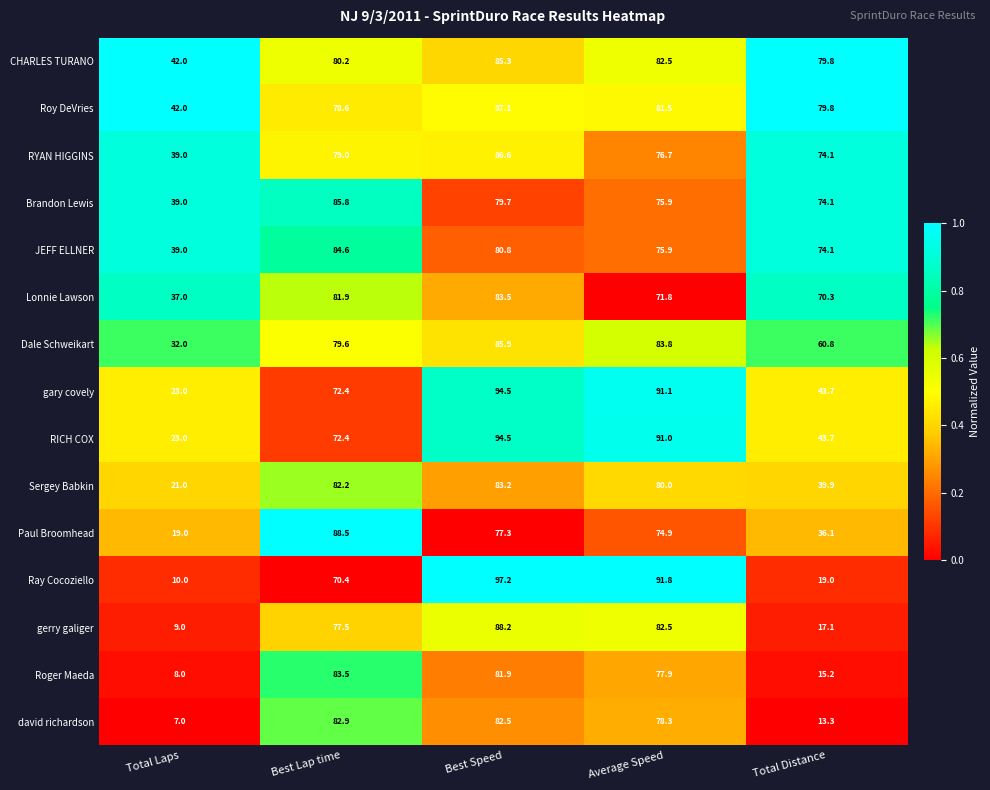

What is the sum of all JEFF ELLNER values?

354.4